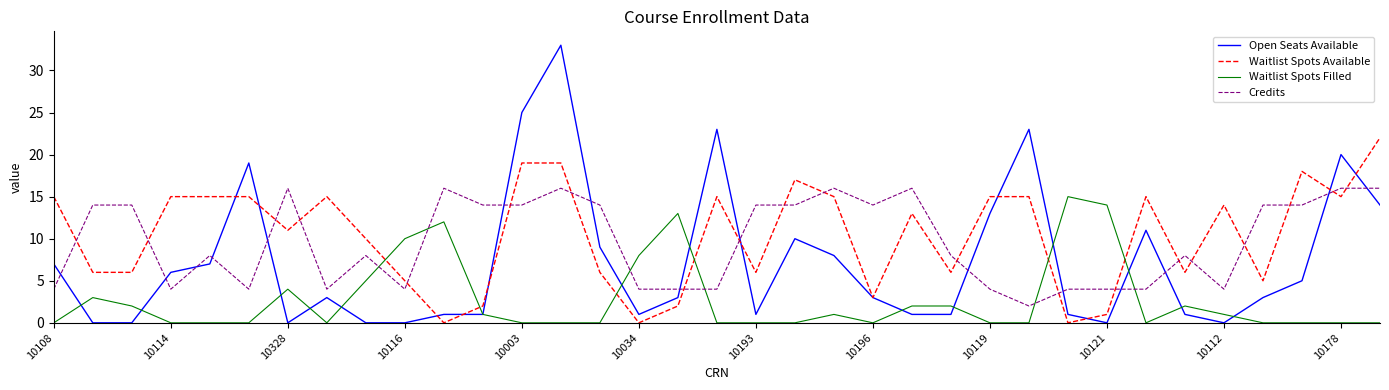

After their last crossing, which series has the higher values: Waitlist Spots Filled or Waitlist Spots Available?

Waitlist Spots Available